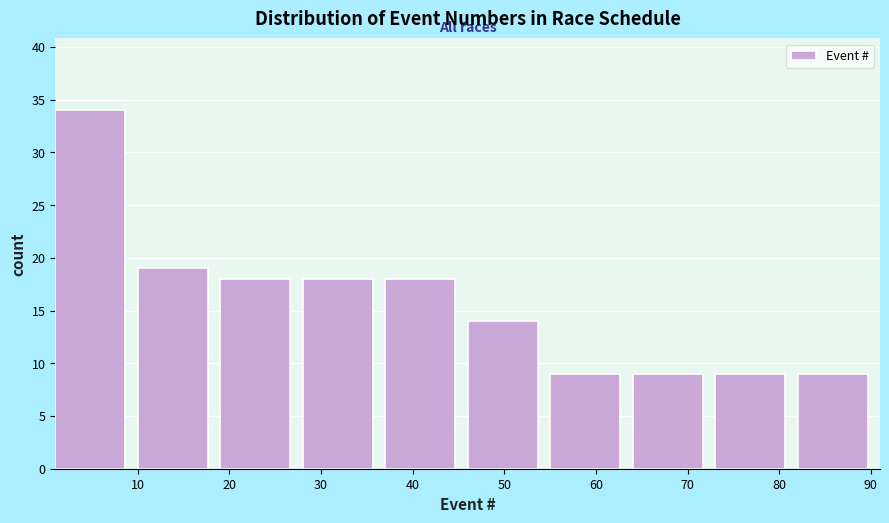

Reading left to right, transcribe this chart: for each bar, give the range it covers on the x-axis and its height. The values are not printed on the chart, so give them approximately, as read against the axis.

1 to 10: 34
10 to 19: 19
19 to 28: 18
28 to 37: 18
37 to 46: 18
46 to 55: 14
55 to 64: 9
64 to 73: 9
73 to 82: 9
82 to 91: 9